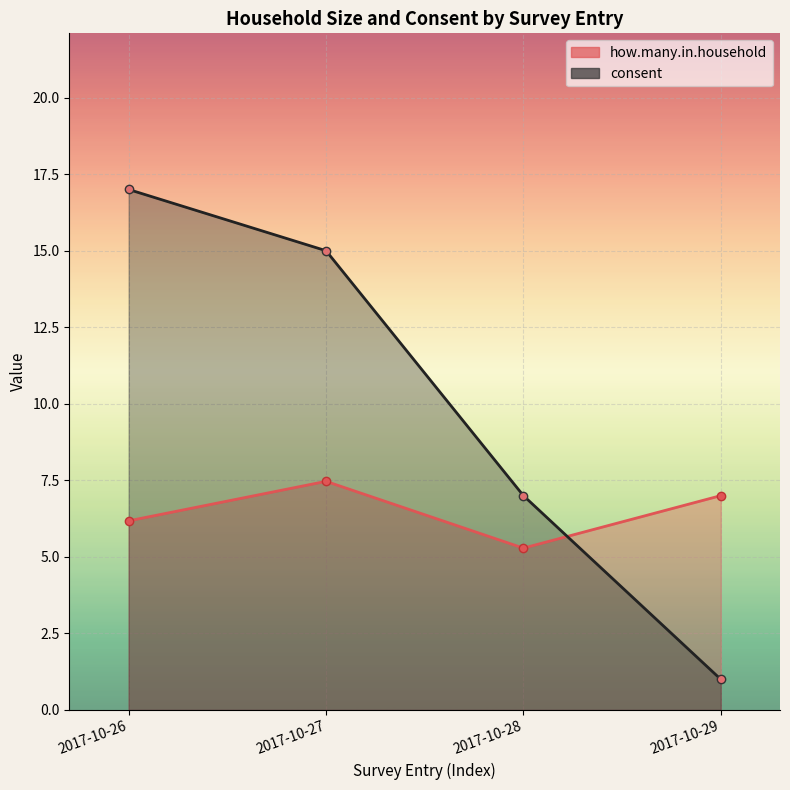

What is the value of the how.many.in.household point at the 2nd from the left?

7.5